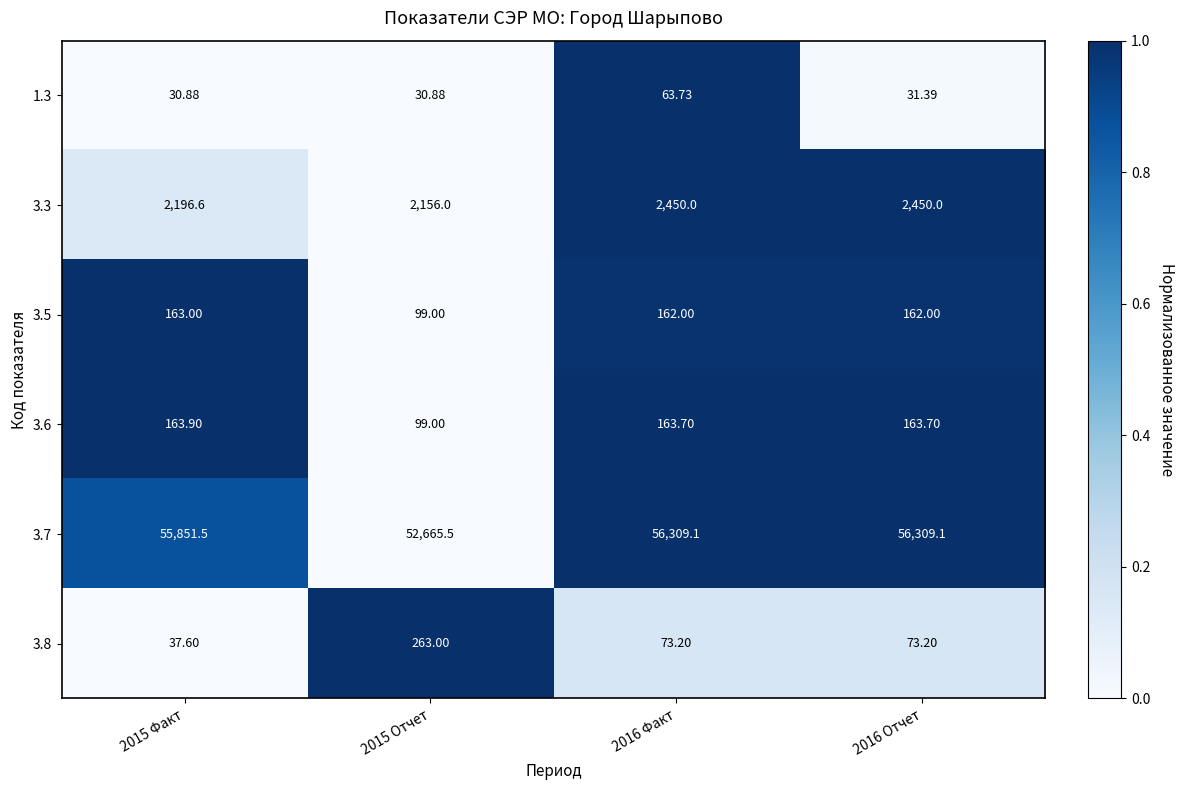

Is the value of 3.5 at 2015 Факт greater than the value of 3.3 at 2015 Отчет?

No